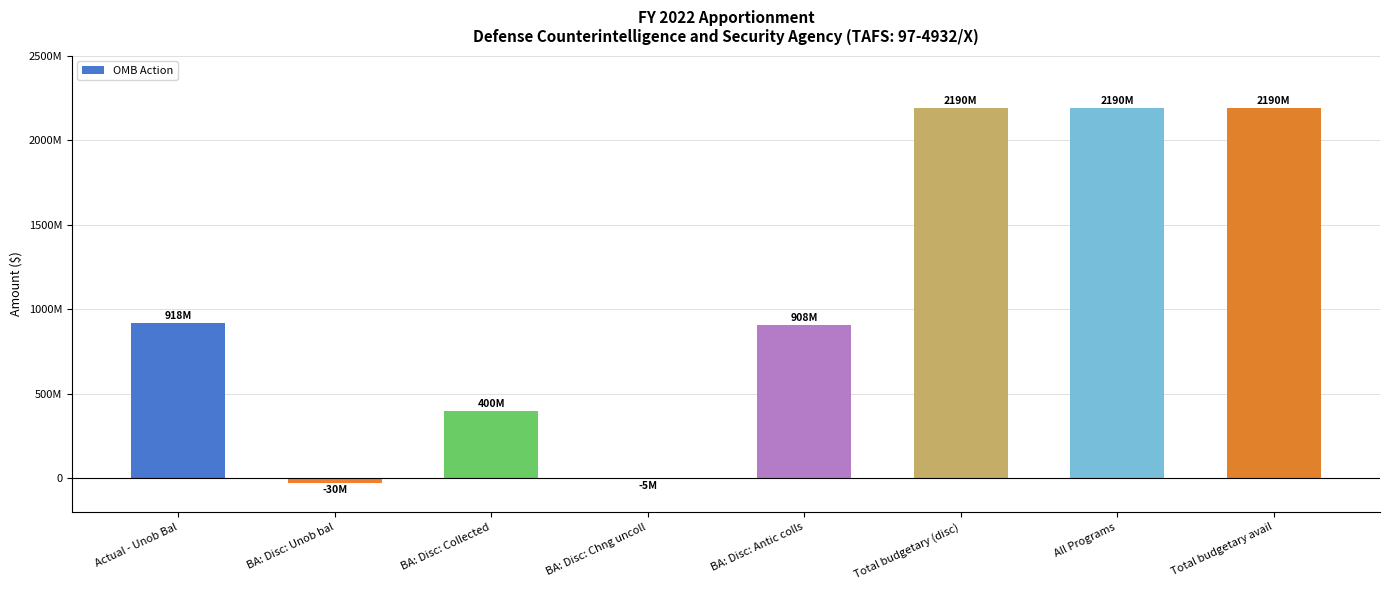

Are the bars horizontal?

No